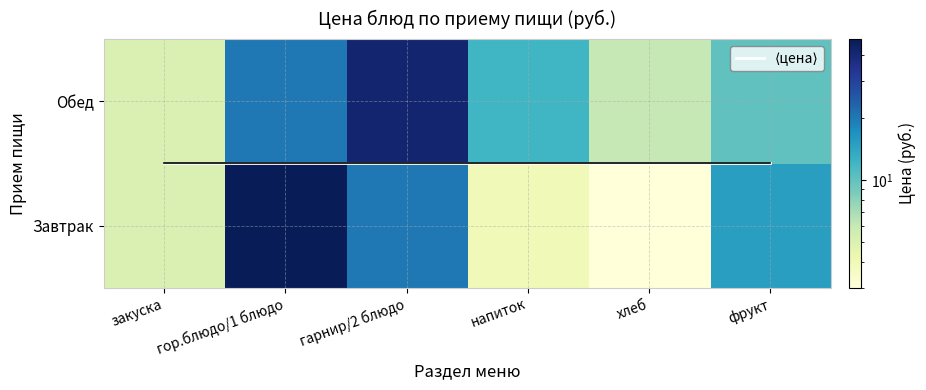

What is the average value of the Обед series?

15.8